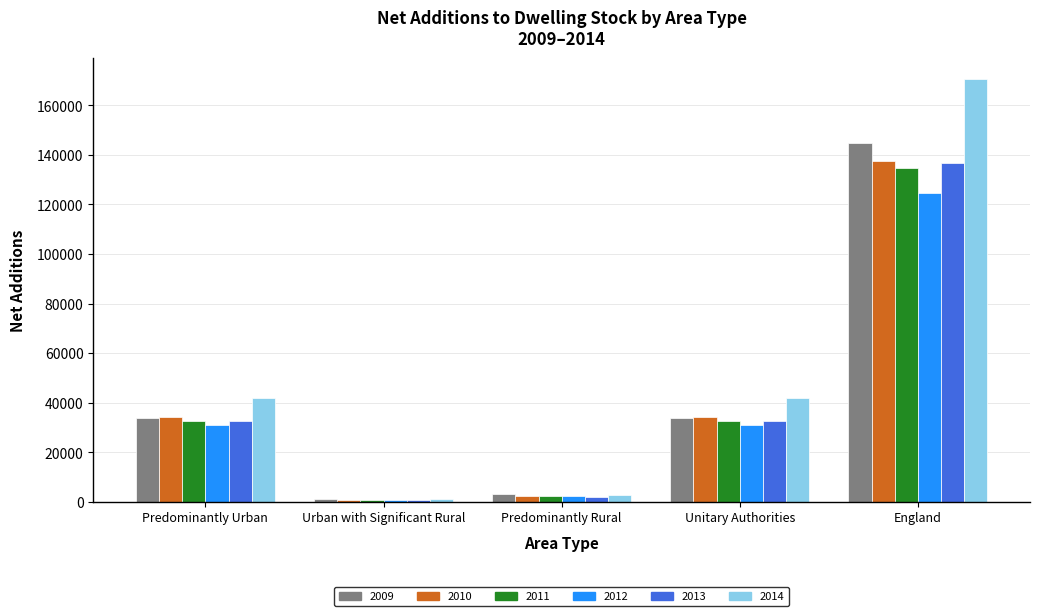

What is the lowest value of the 2010 series?

836.8